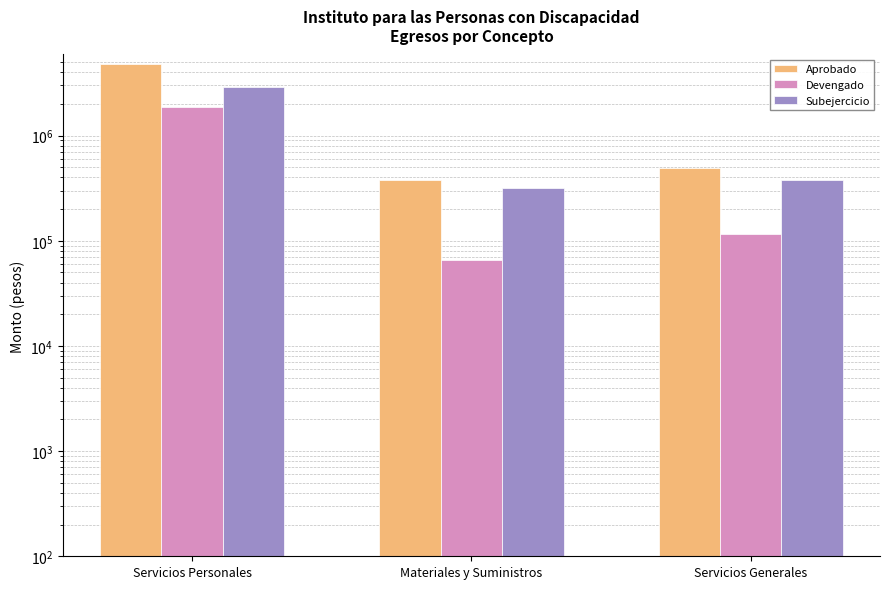

What is the difference between the highest and lowest values at Materiales y Suministros?

317611.4